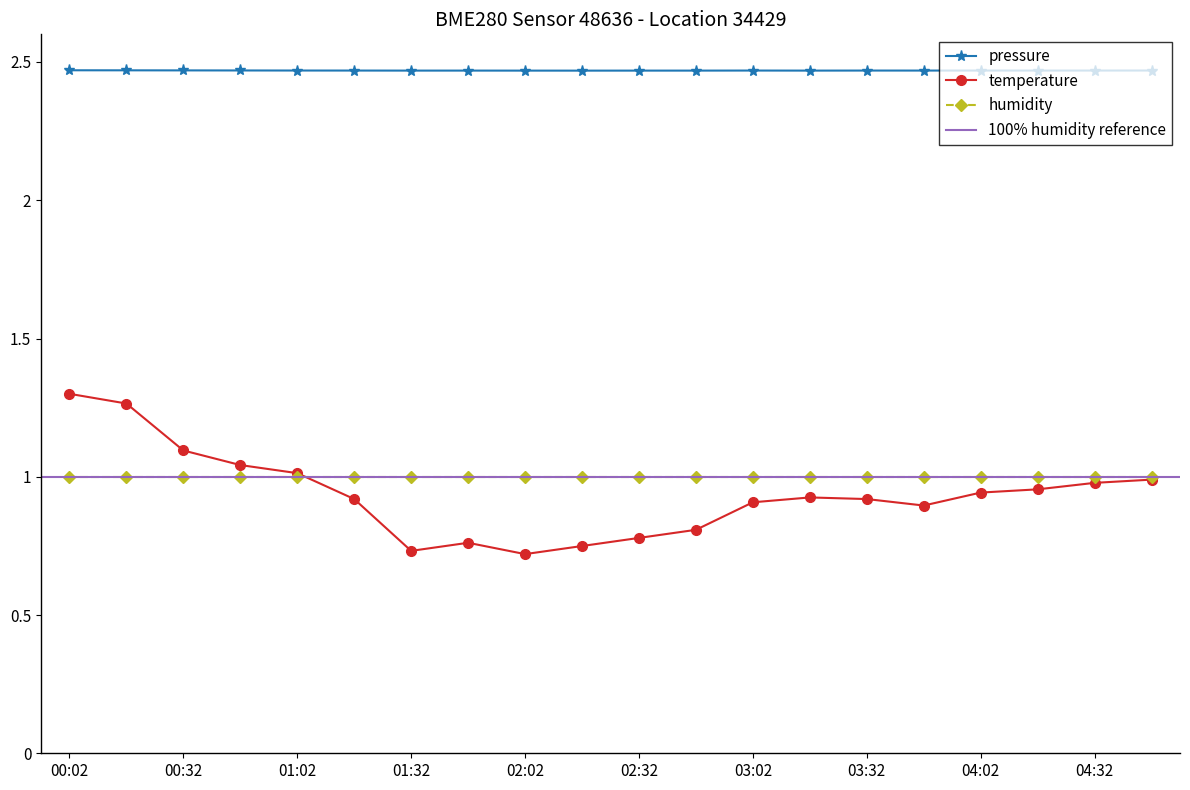

True or false: pressure and temperature intersect in this chart.

False